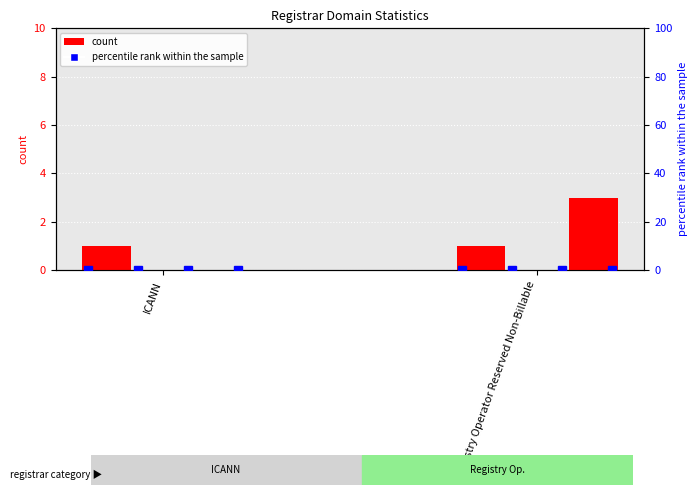

Are the bars grouped side by side (vs. stacked)?

Yes